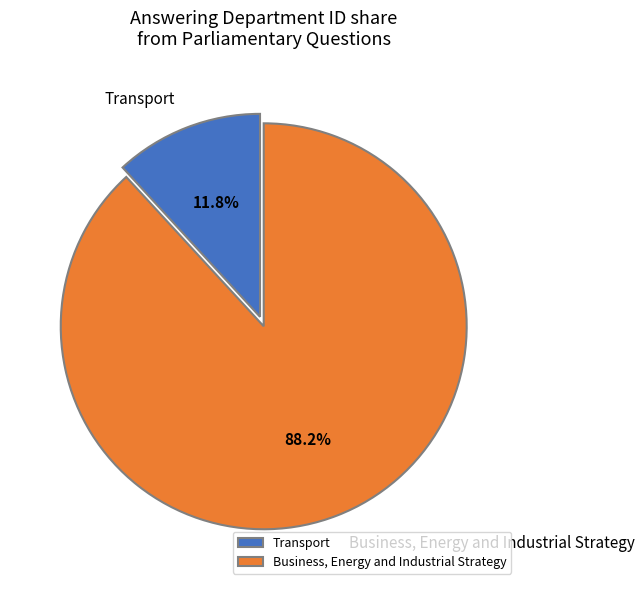

What is the largest slice in the pie chart?

Business, Energy and Industrial Strategy